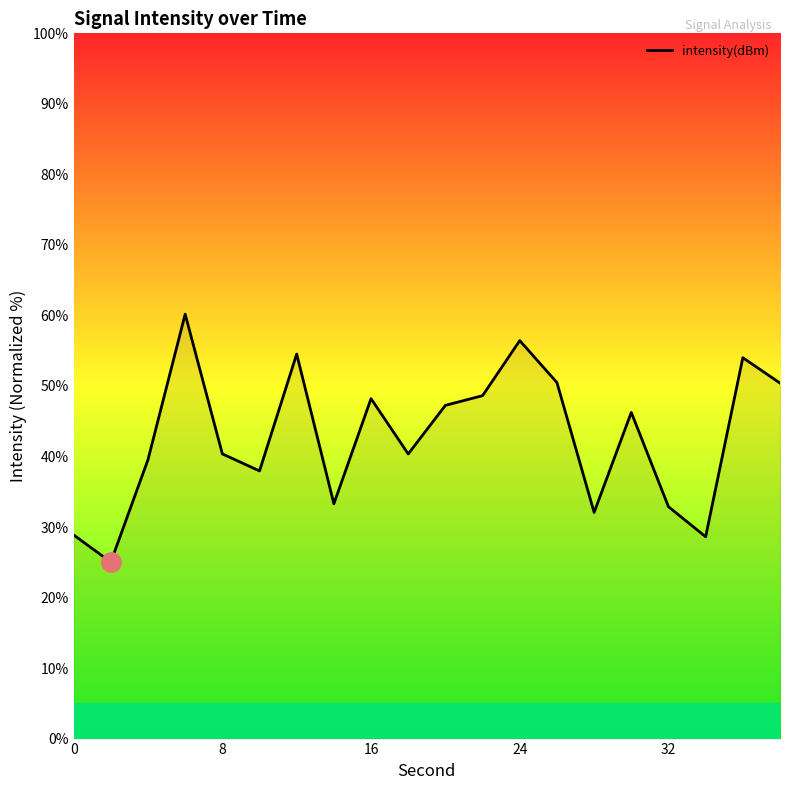

What is the greatest value displayed?

60.2